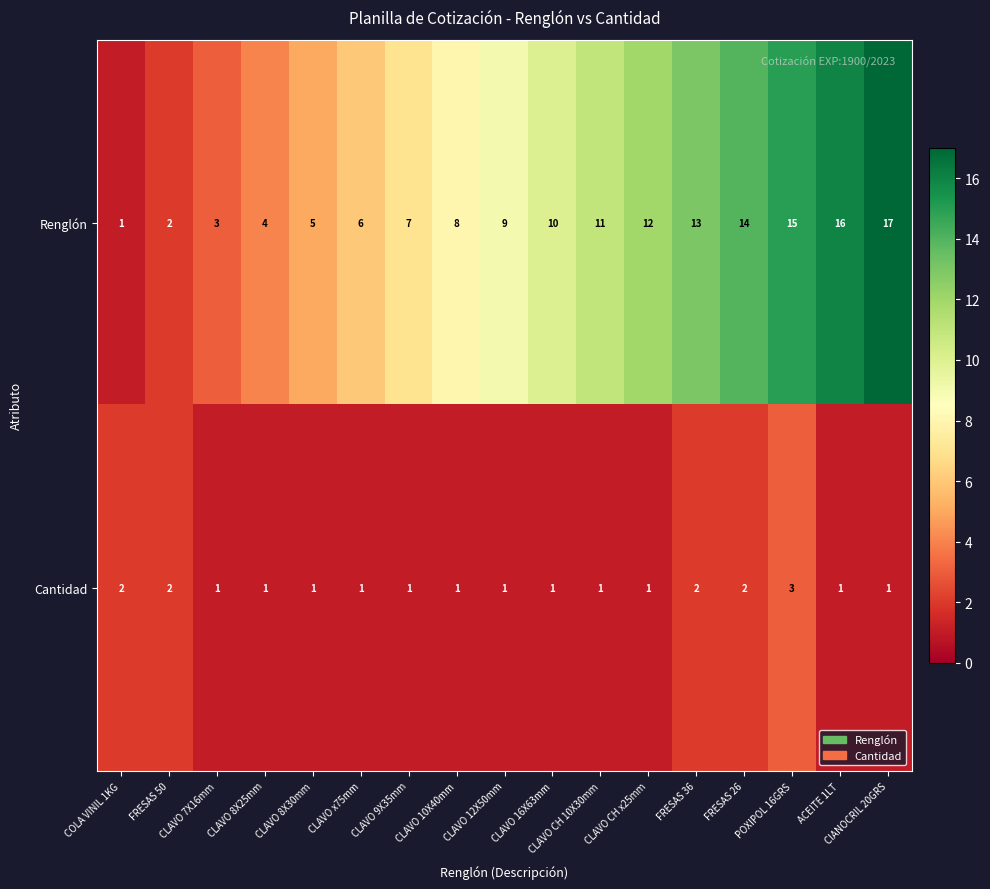

What is the total value across all series at CLAVO 8X25mm?

5